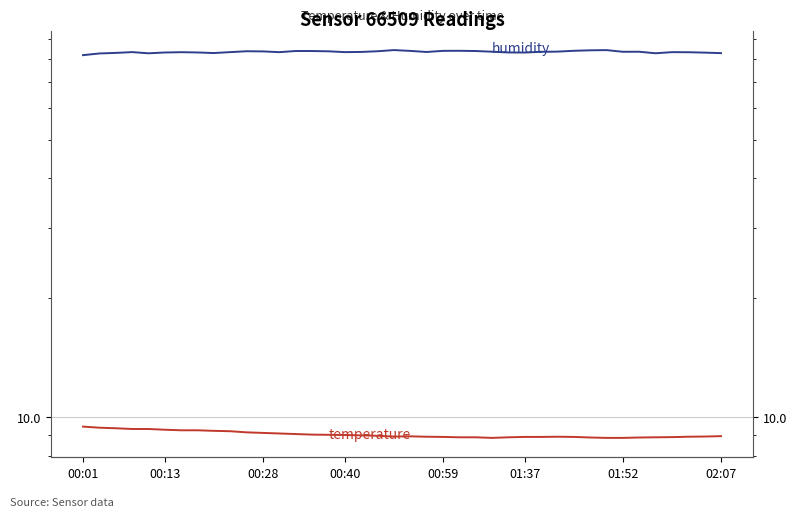

True or false: temperature and humidity intersect in this chart.

False